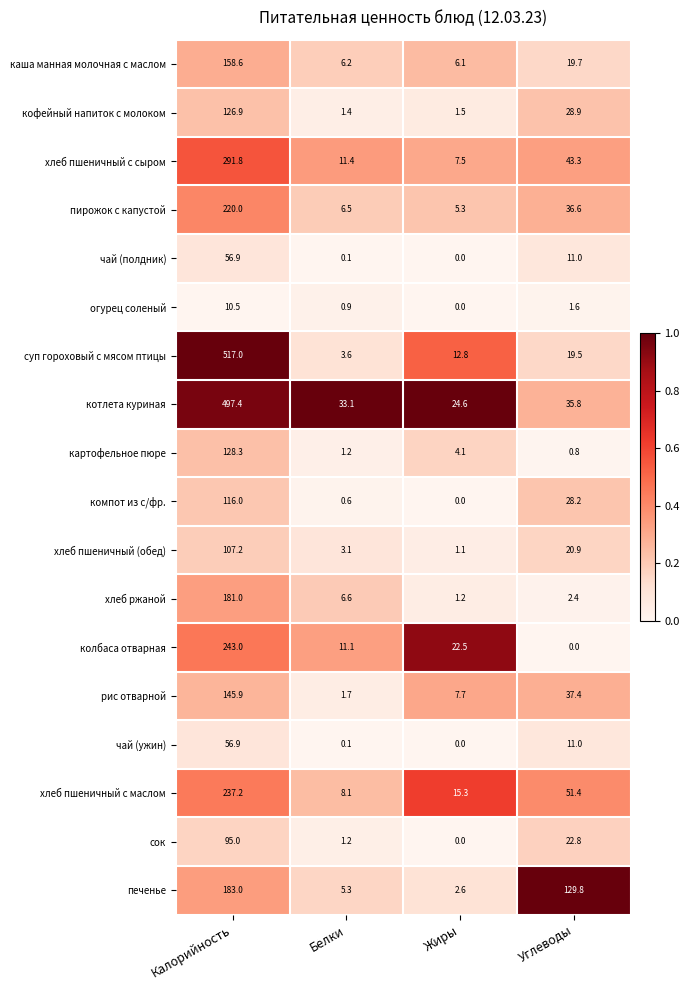

Which series has the widest spread of values?

суп гороховый с мясом птицы